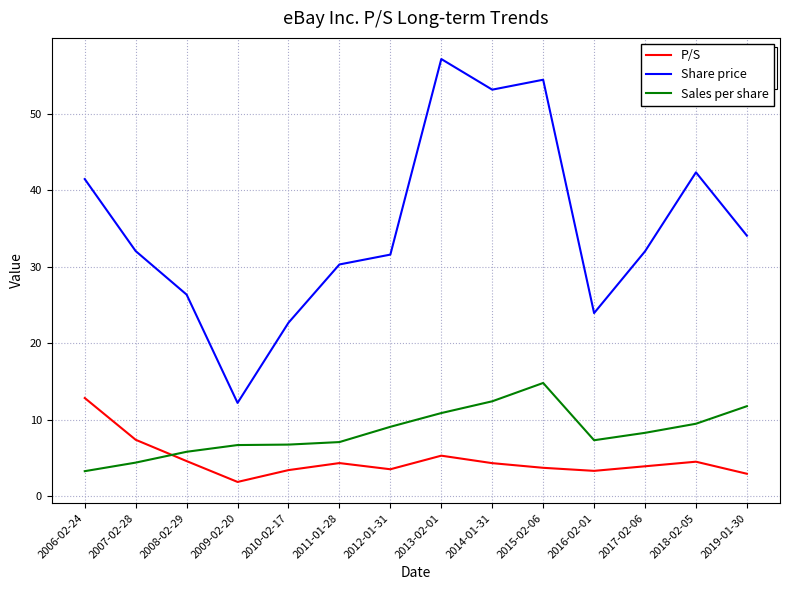

What is the difference between the highest and lowest values at 2013-02-01?

51.9